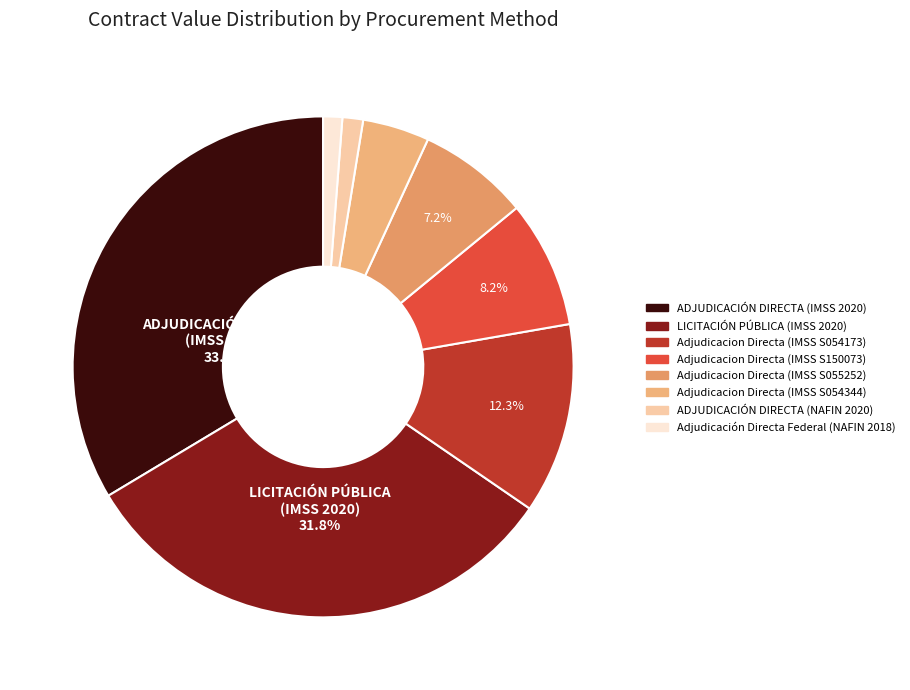

To the nearest percent, what is the combined percentage of ADJUDICACIÓN DIRECTA (IMSS 2020) and Adjudicacion Directa (IMSS S150073)?

42%